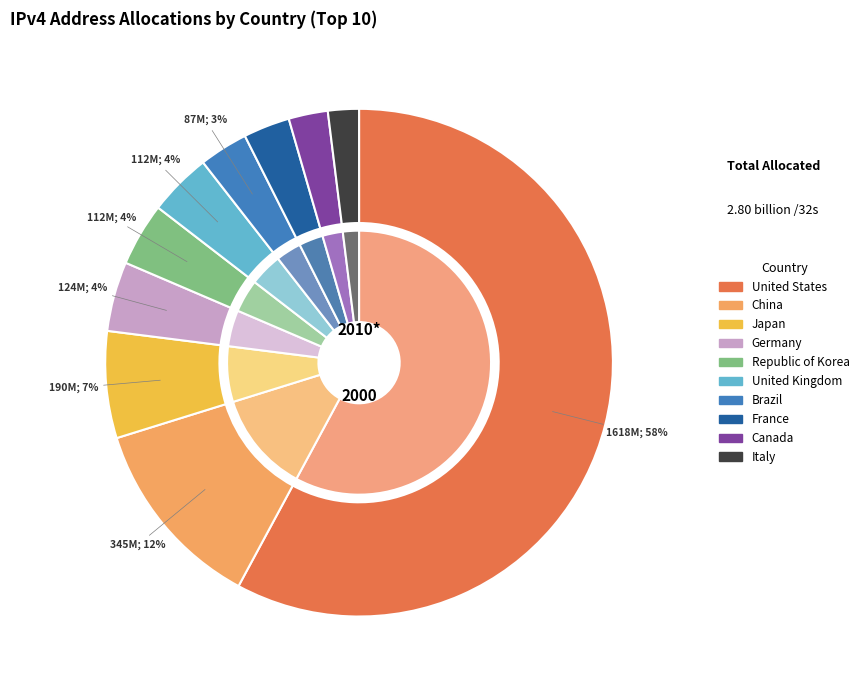

To the nearest percent, what is the difference between the Italy and Republic of Korea slice percentages?

2%